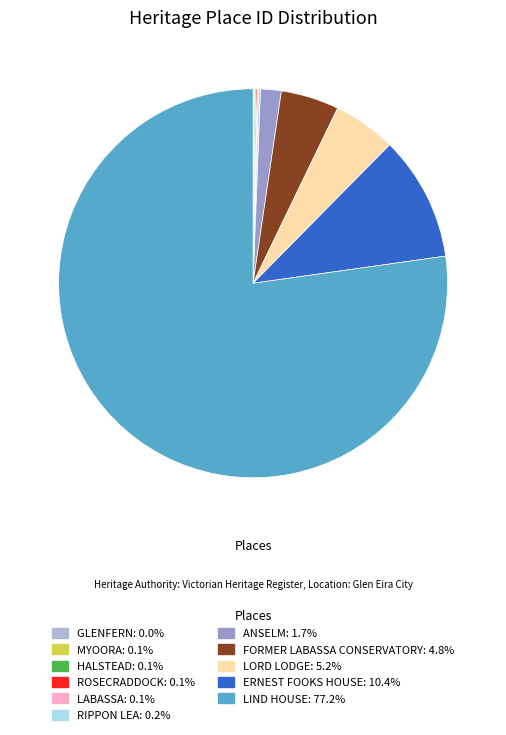

Combined, do LORD LODGE and LIND HOUSE account for over 50%?

Yes